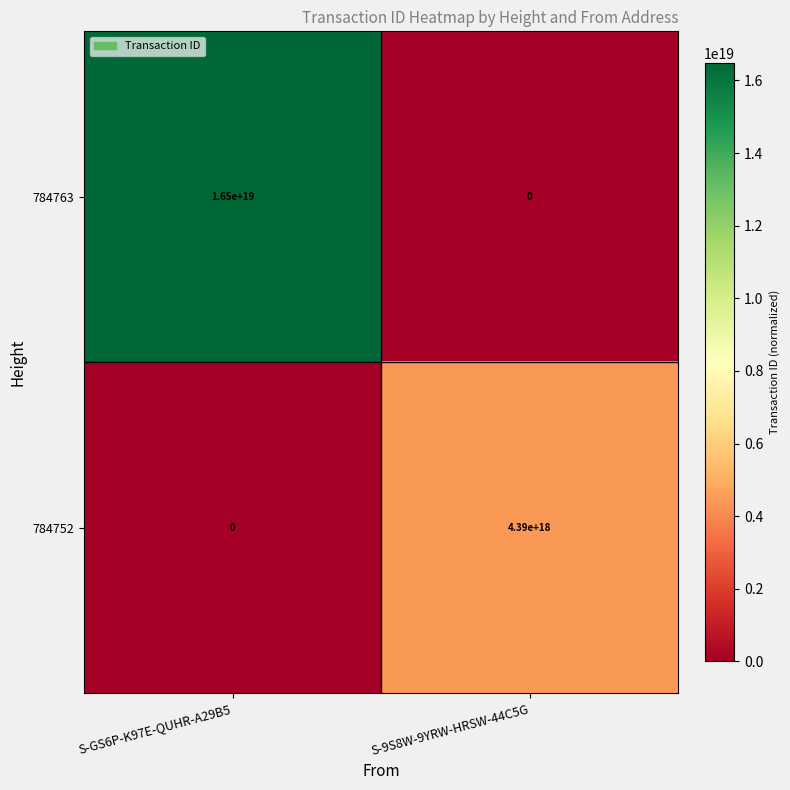

Which series has the largest total across all categories?

784763